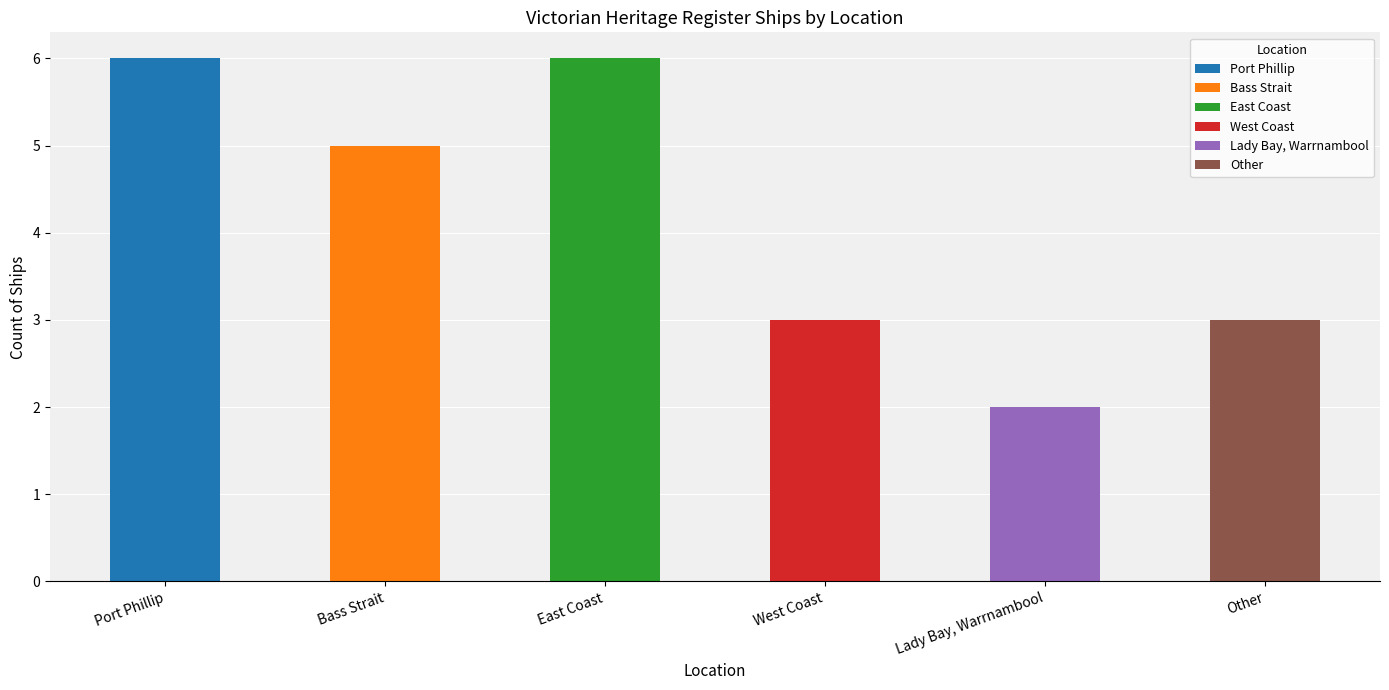

What is the greatest value displayed?

6